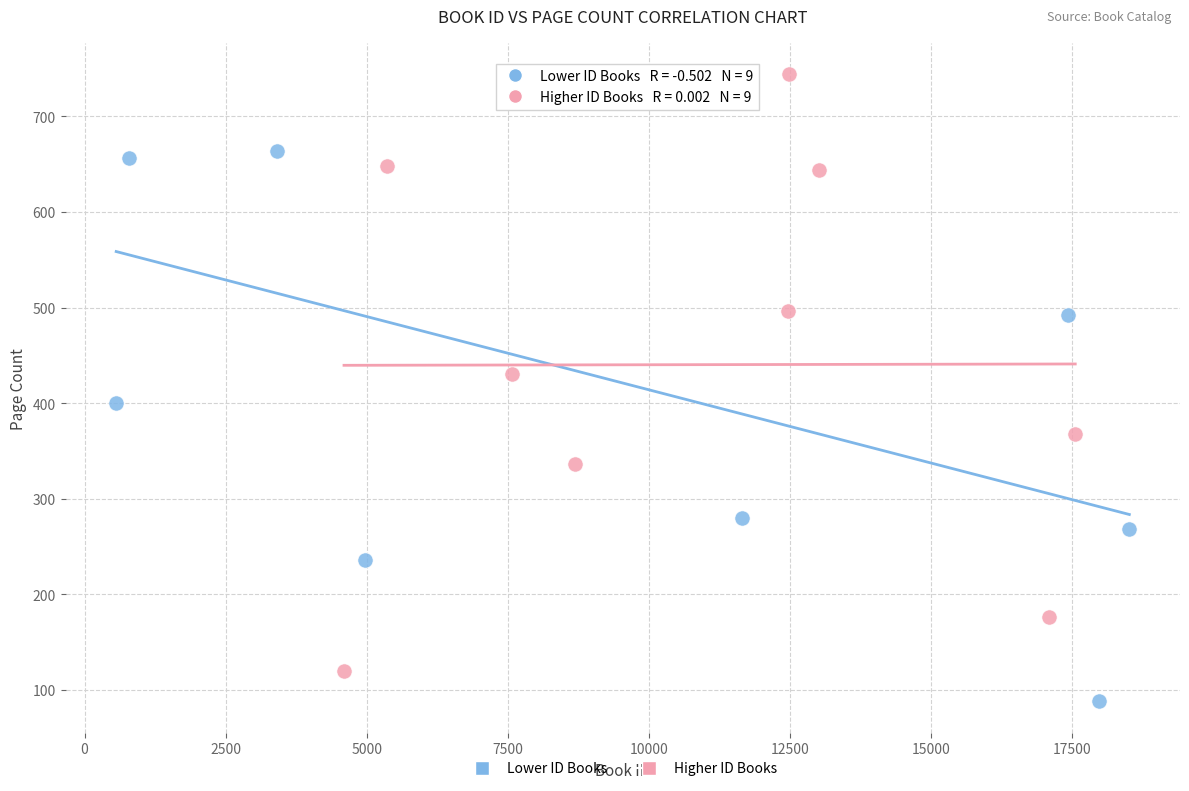

Which series reaches the minimum Y coordinate?

Lower ID Books